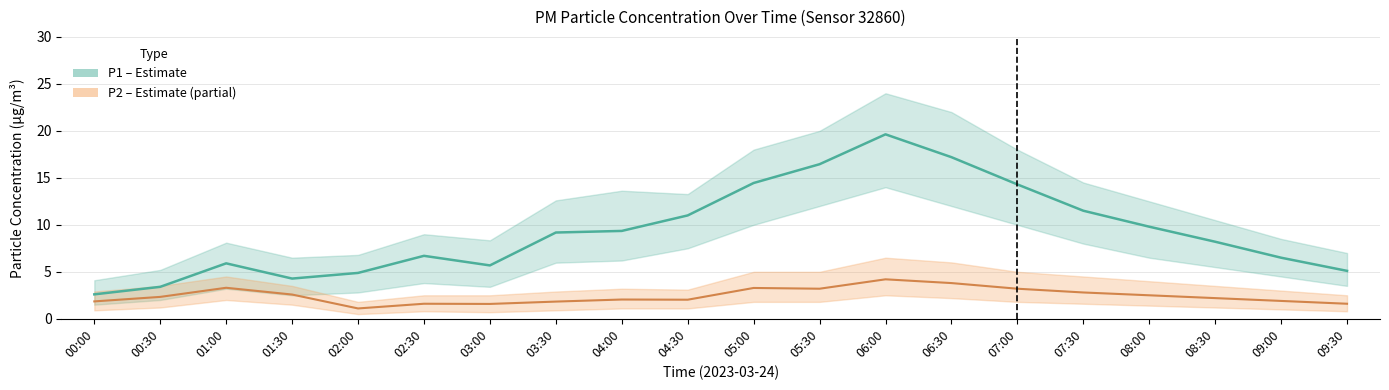

Between 07:00 and 00:30, which is larger?

07:00